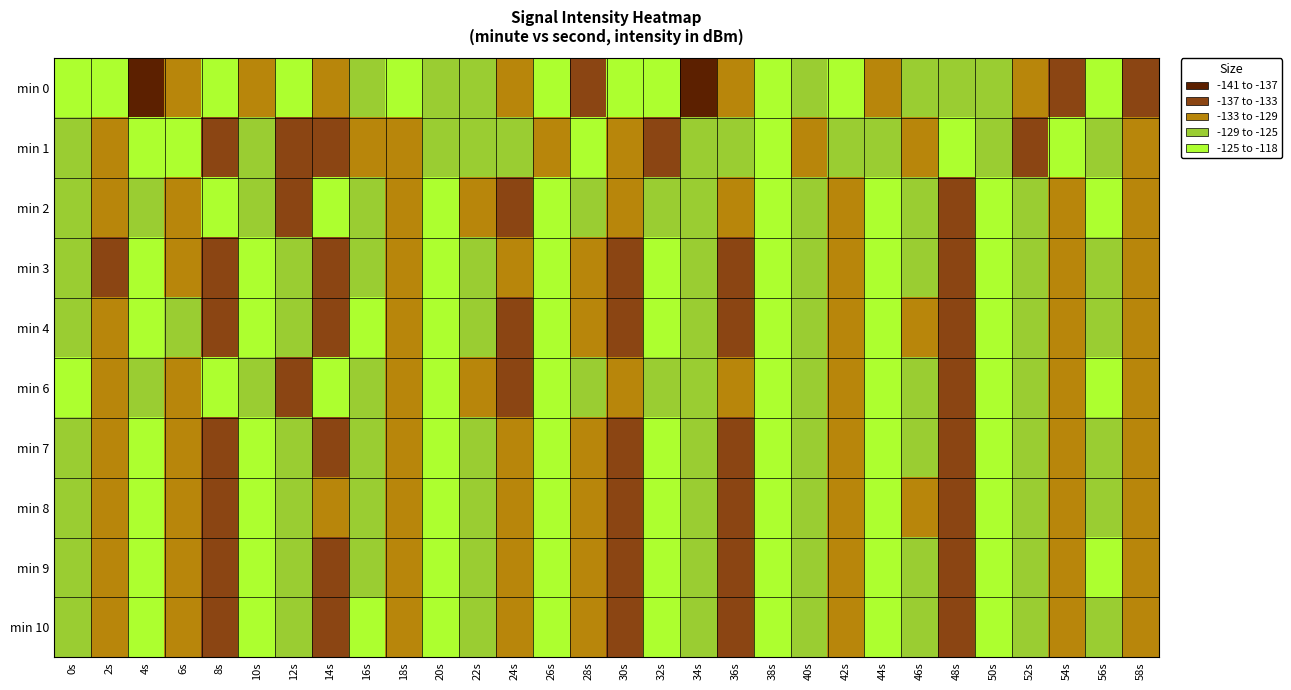

At which category does the chart reach its minimum across all series?

34s